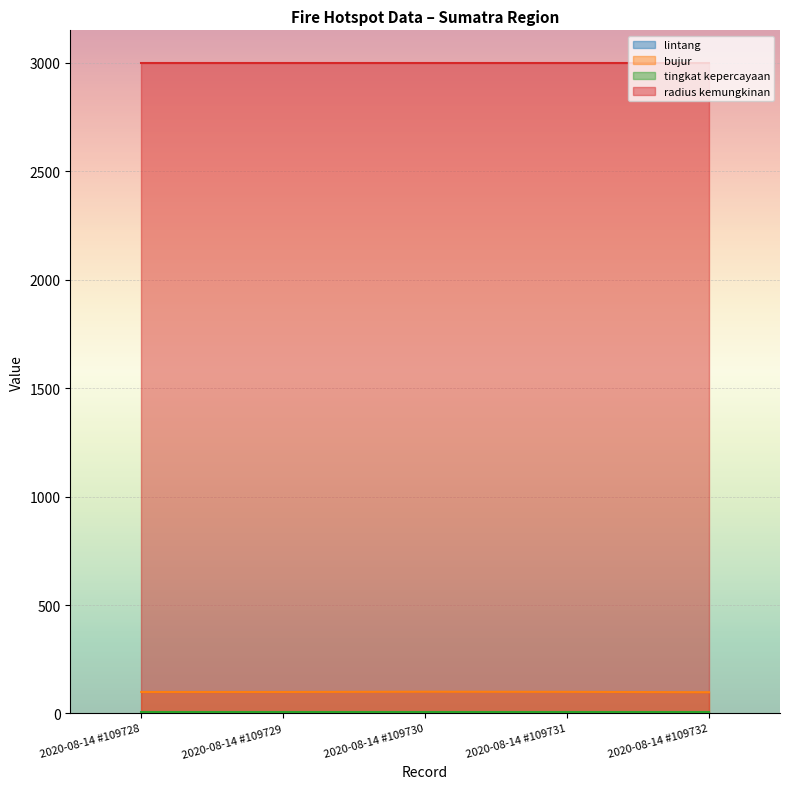

What is the maximum value shown in the chart?

3000.0